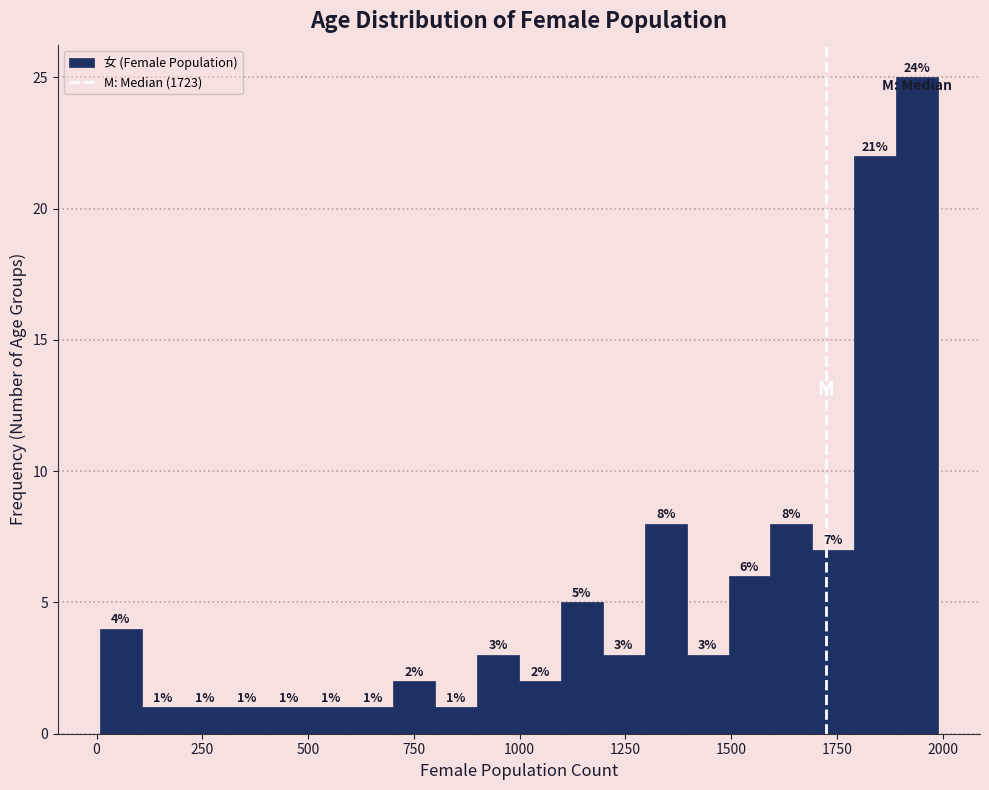

Around what value on the x-axis is the tallest bar? Give the approximate position of its centre, as read against the axis.

1950